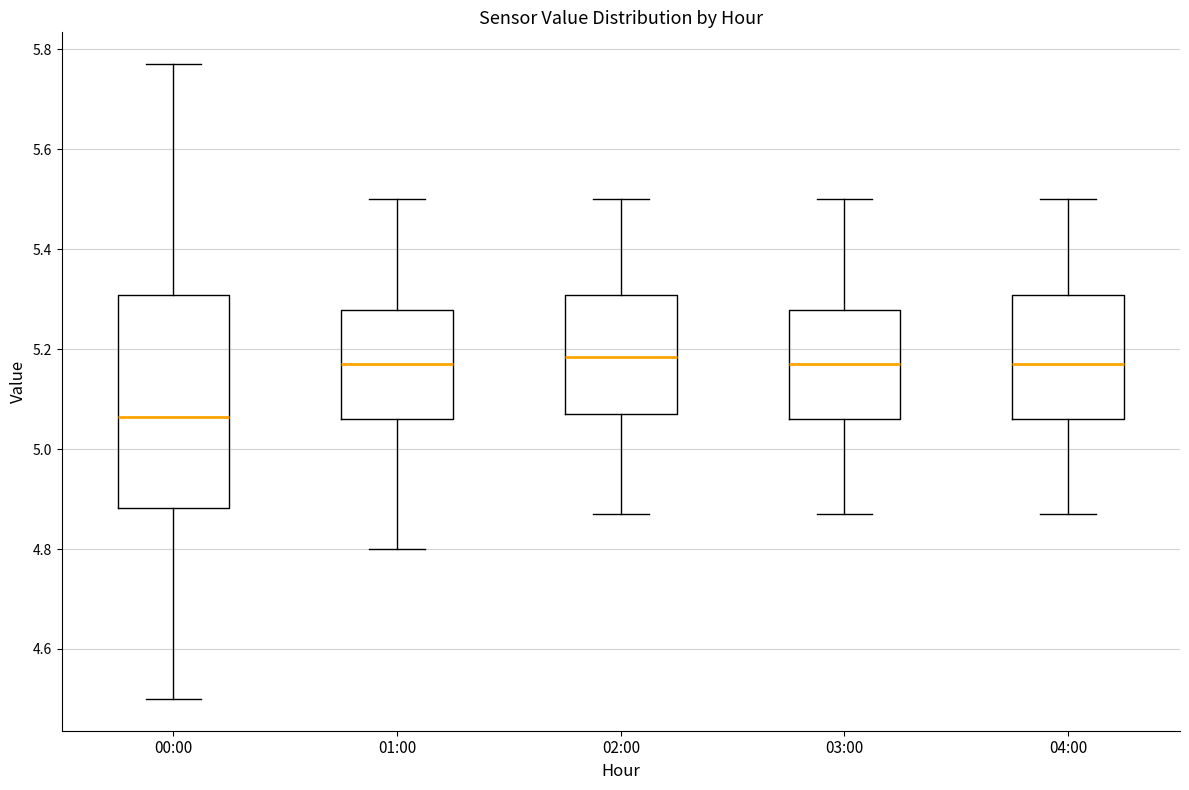

Reading left to right, read every box against the y-axis: the position of its median line, the range the box covers, and the ends of its whiskers. The values are not printed on the chart, so give them approximately, as read against the axis.

00:00: median 5.06, box 4.88 to 5.30, whiskers 4.50 to 5.78
01:00: median 5.18, box 5.06 to 5.28, whiskers 4.80 to 5.50
02:00: median 5.18, box 5.08 to 5.30, whiskers 4.88 to 5.50
03:00: median 5.18, box 5.06 to 5.28, whiskers 4.88 to 5.50
04:00: median 5.18, box 5.06 to 5.30, whiskers 4.88 to 5.50